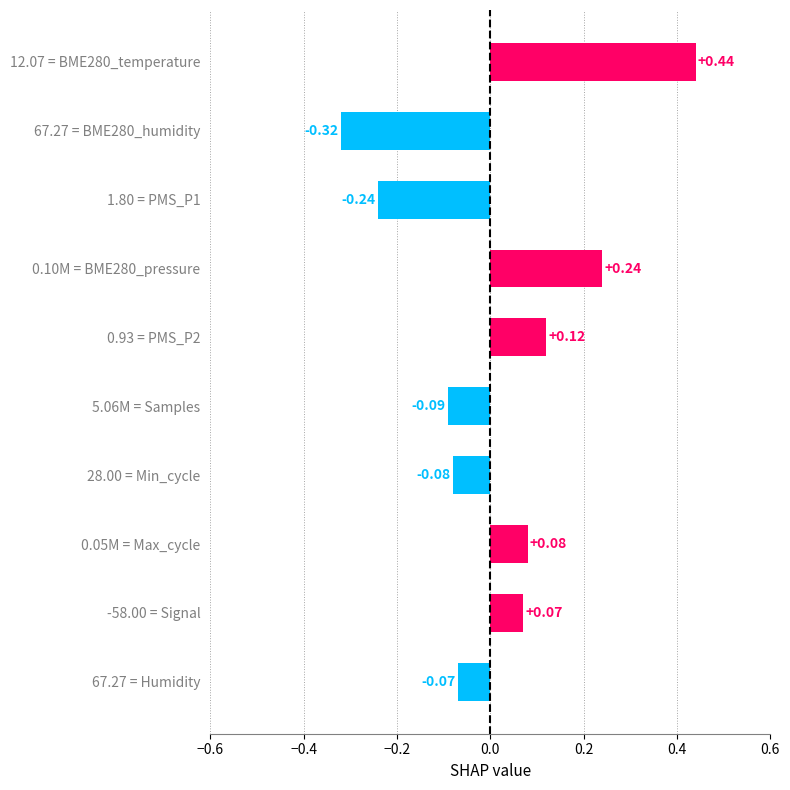

Between 67.27 = Humidity and -58.00 = Signal, which is larger?

-58.00 = Signal